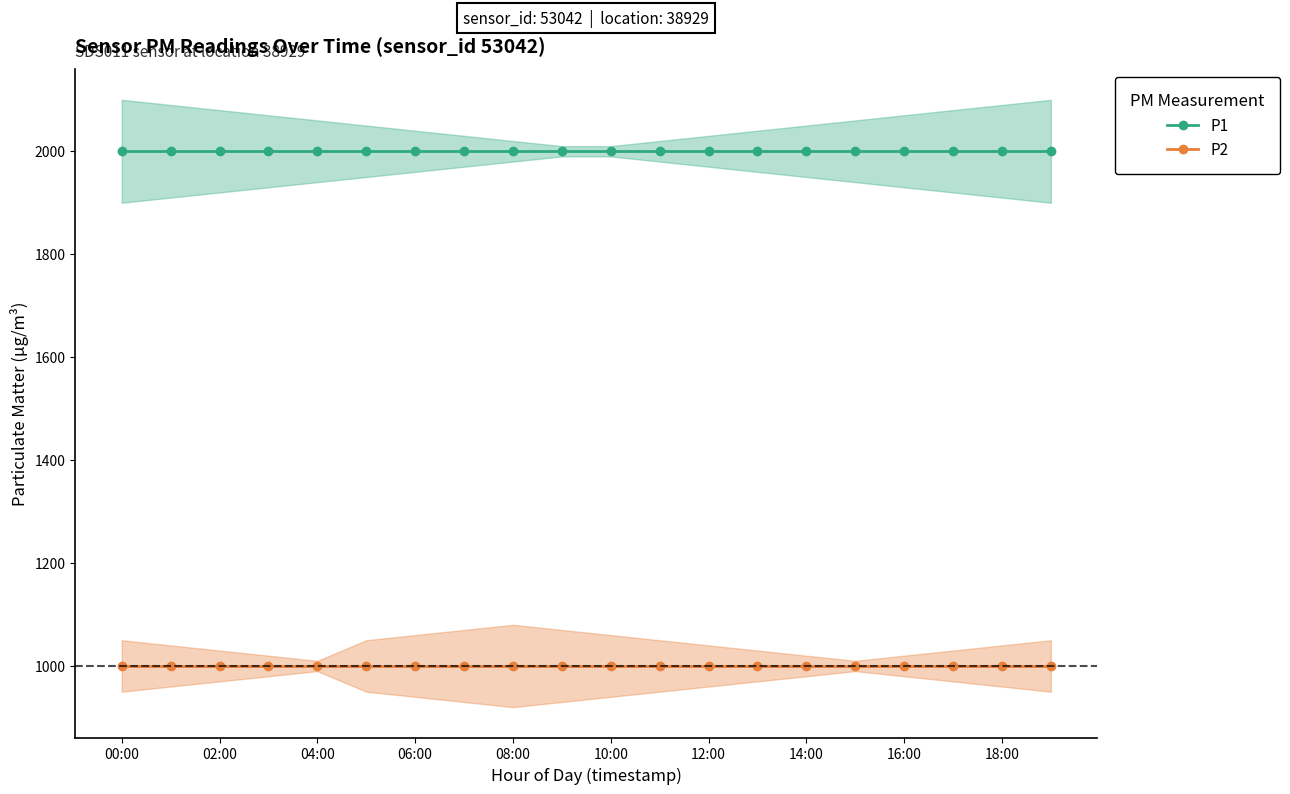

True or false: P2 and P1 intersect in this chart.

False